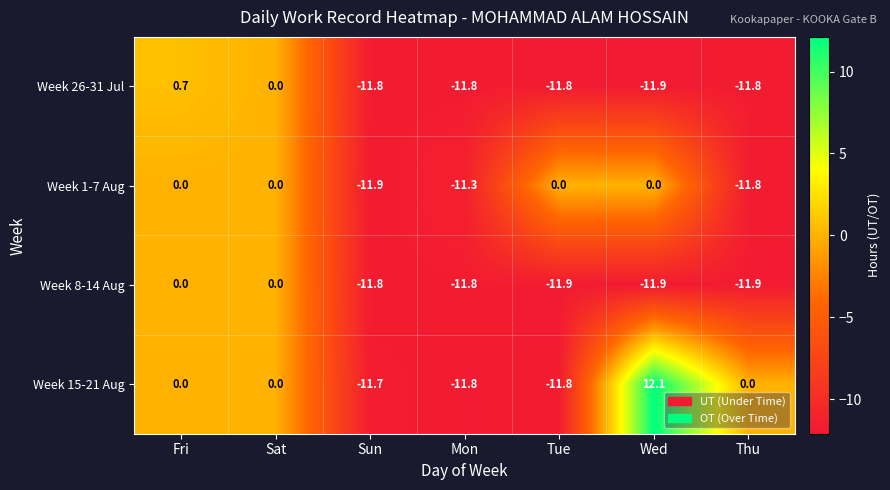

Reading left to right, transcribe all the data shown in this chart.

Week 26-31 Jul: 0.7	0.0	-11.8	-11.8	-11.8	-11.9	-11.8
Week 1-7 Aug: 0.0	0.0	-11.9	-11.3	0.0	0.0	-11.8
Week 8-14 Aug: 0.0	0.0	-11.8	-11.8	-11.9	-11.9	-11.9
Week 15-21 Aug: 0.0	0.0	-11.7	-11.8	-11.8	12.1	0.0